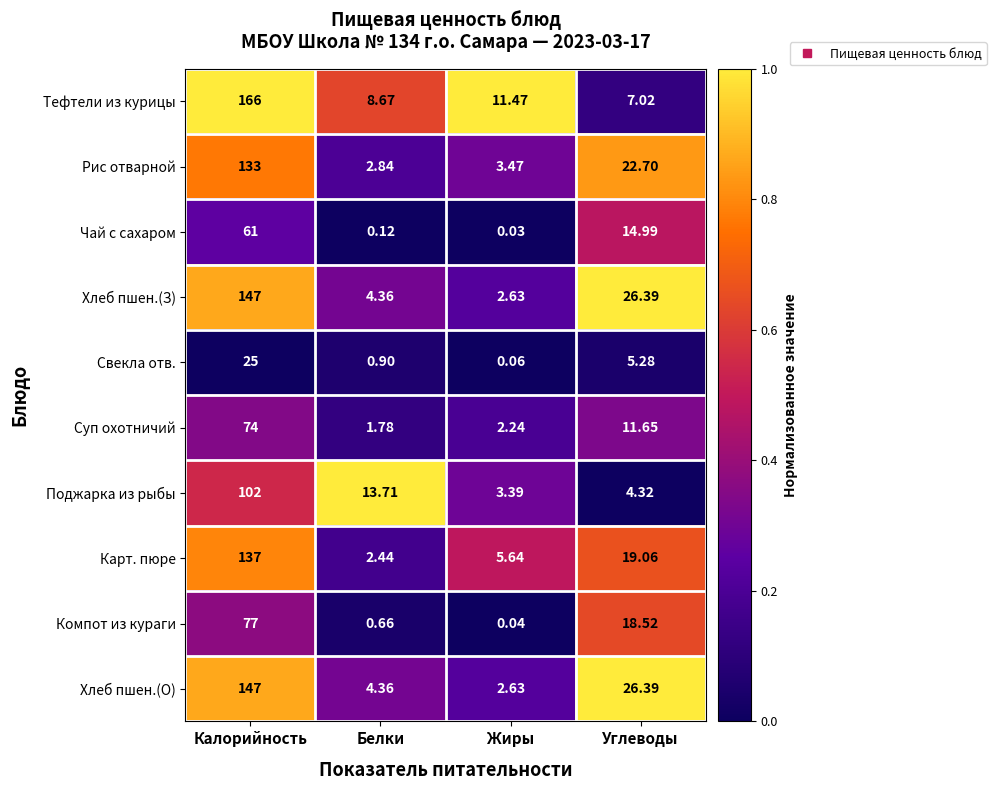

Which series changed the most between Калорийность and Белки?

Тефтели из курицы